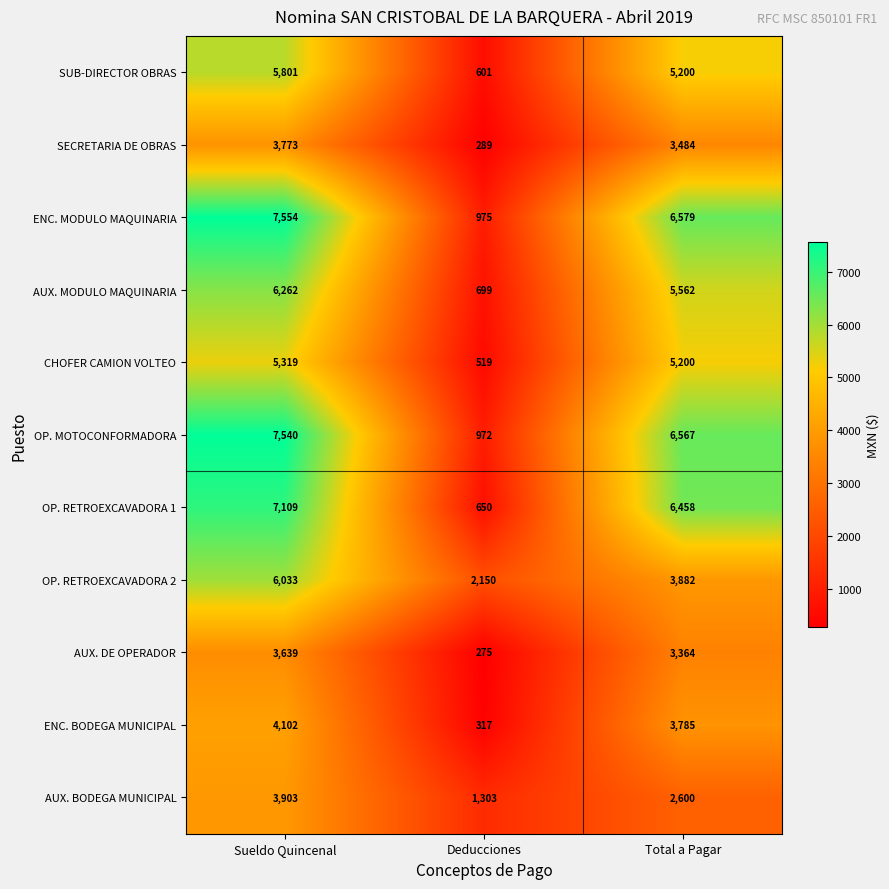

What is the approximate value of OP. RETROEXCAVADORA 1 at Sueldo Quincenal?

7109